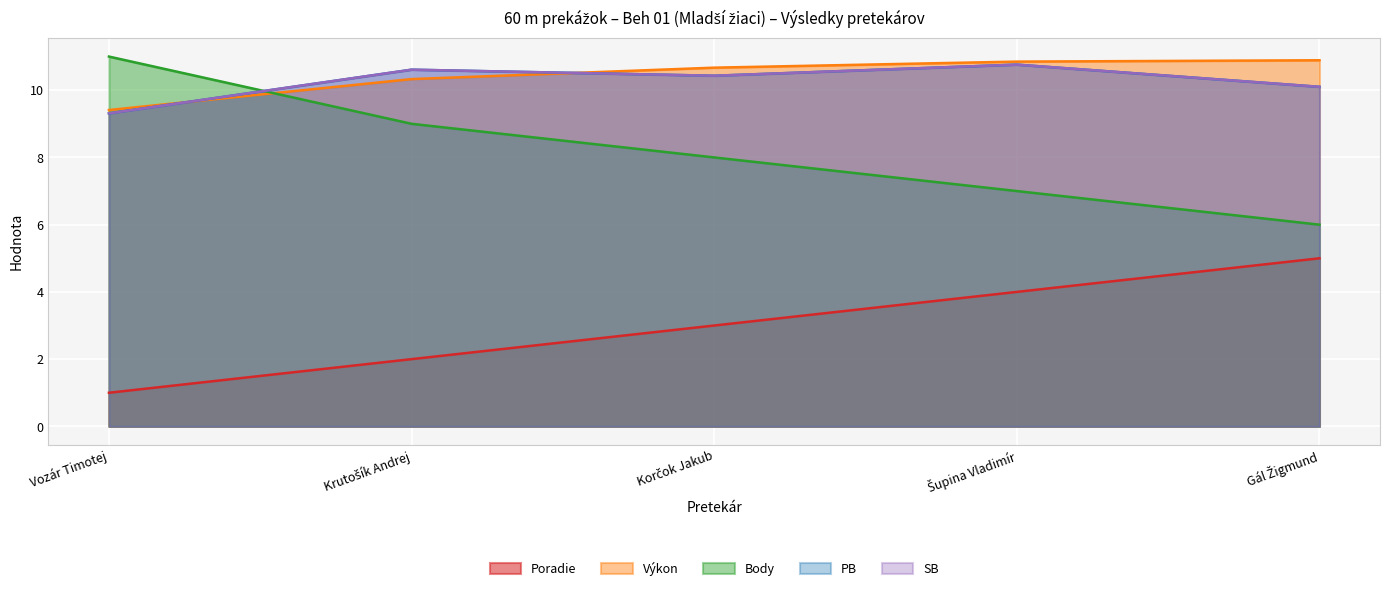

How many lines are shown in the chart?

5